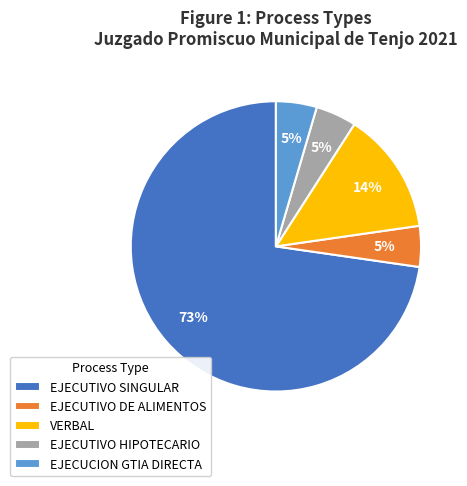

Which slice is the largest?

EJECUTIVO SINGULAR